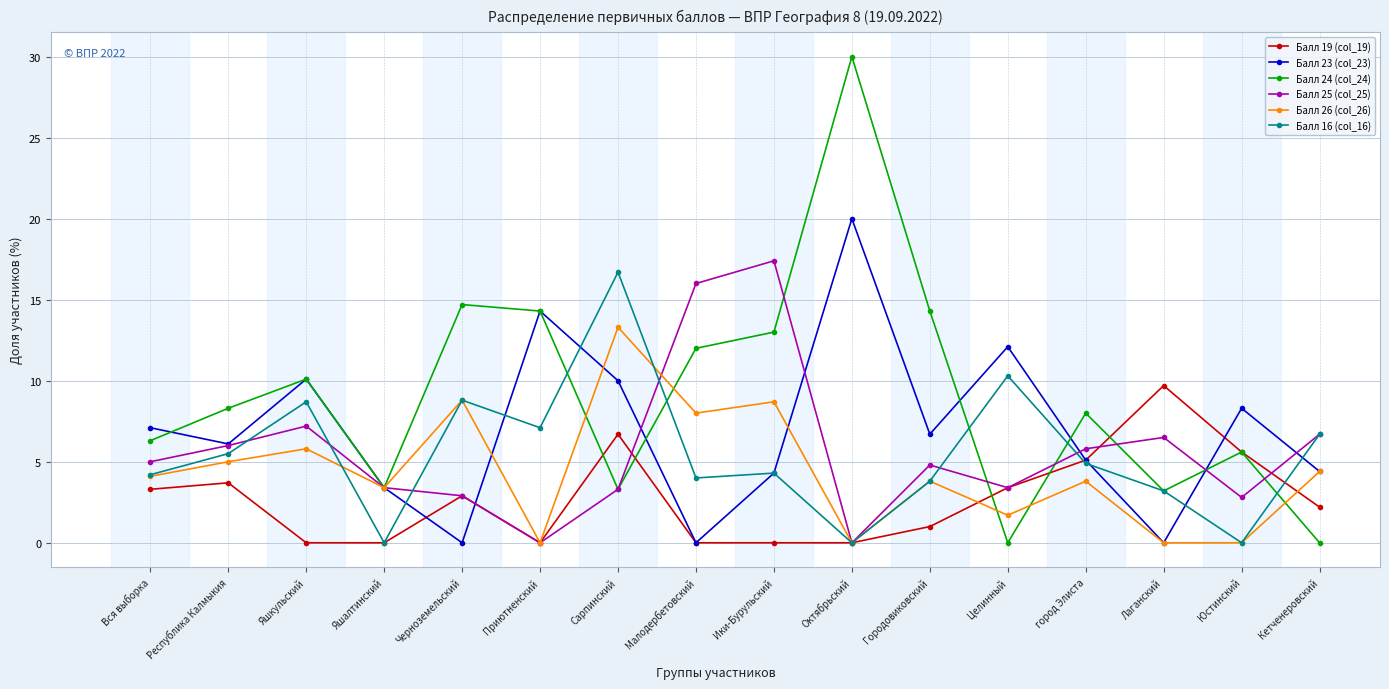

Rank the series by their maximum value, from highest to lowest.

Балл 24 (col_24), Балл 23 (col_23), Балл 25 (col_25), Балл 16 (col_16), Балл 26 (col_26), Балл 19 (col_19)